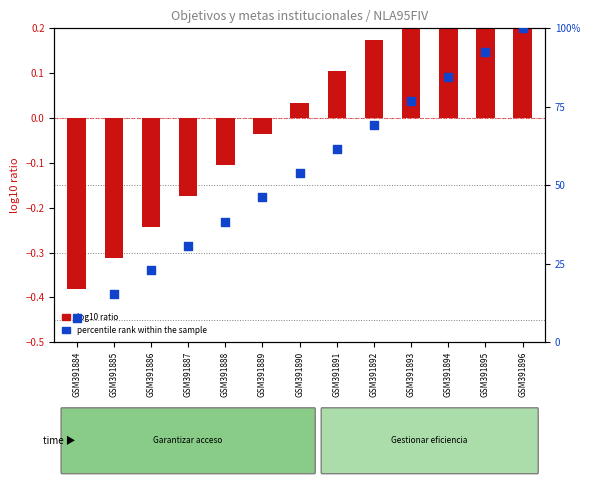

What is the change in value from GSM391887 to GSM391893?

+46.2